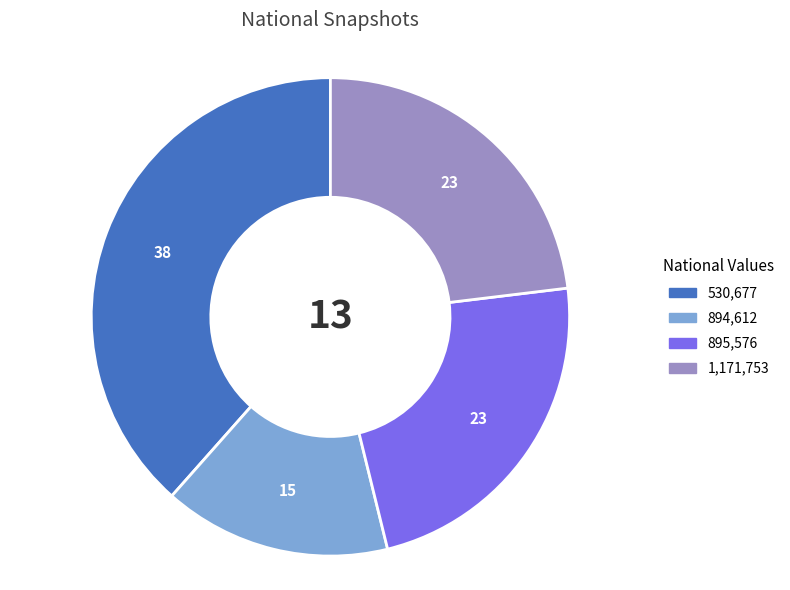

Is there any slice that represents more than half of the pie?

No